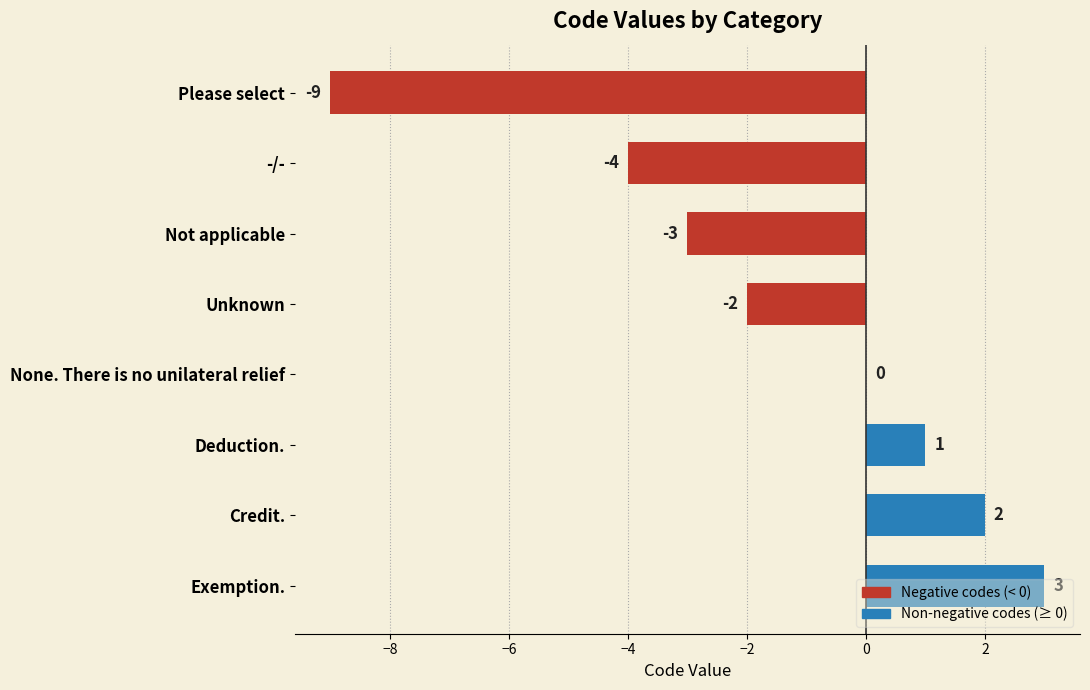

What is the change in value from Unknown to Credit.?

+4